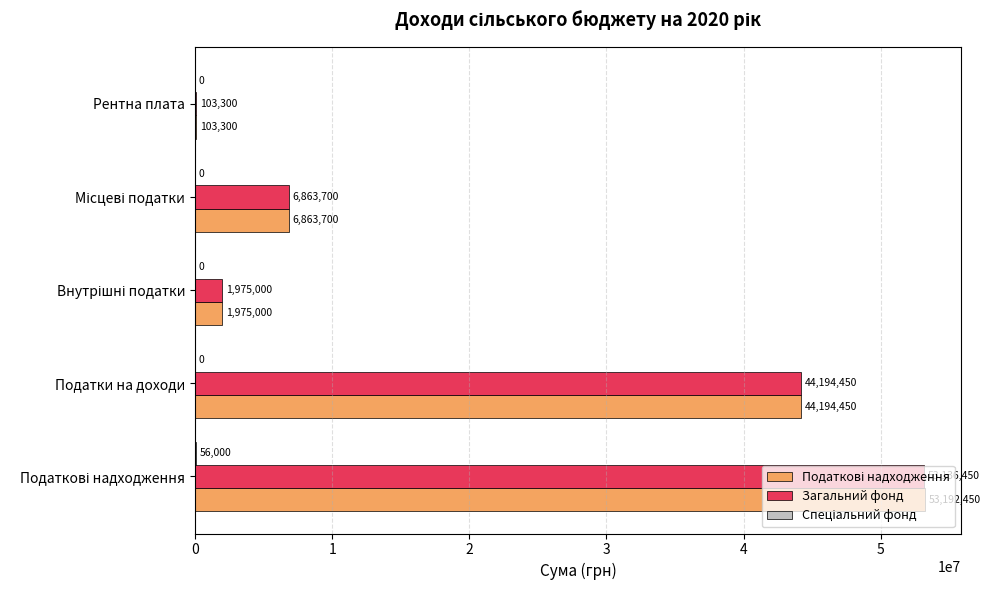

What is the total value across all series at Рентна плата?

206600